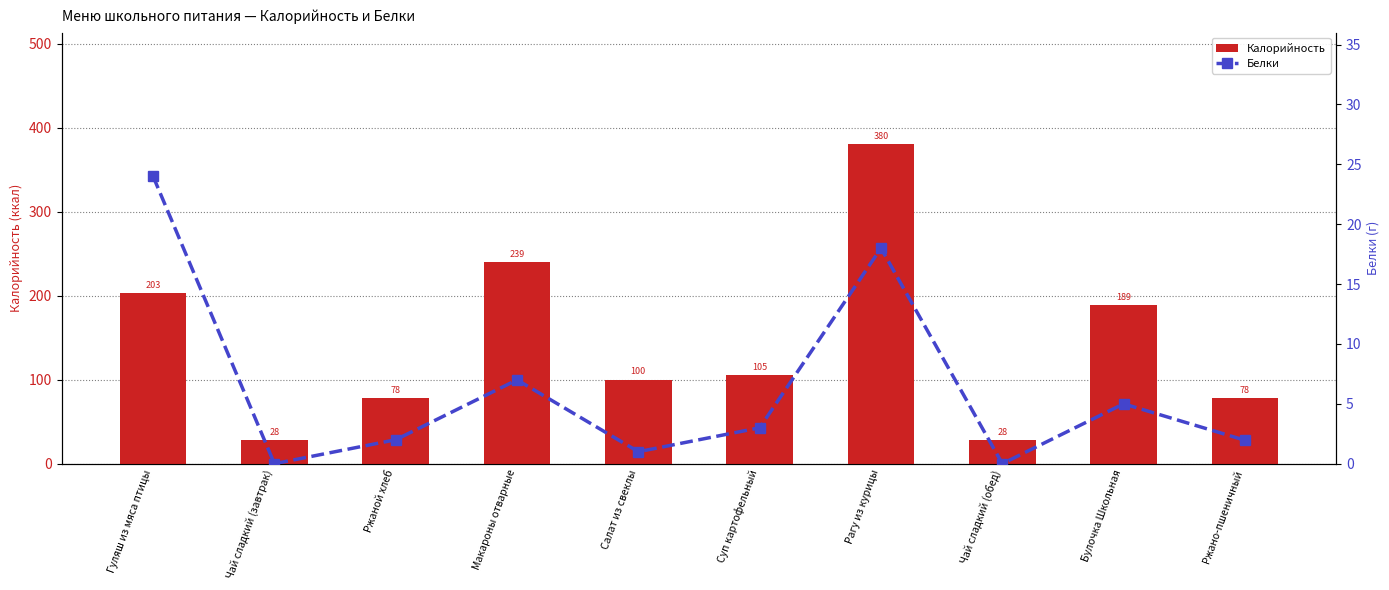

Which has a higher value, Рагу из курицы or Чай сладкий (обед)?

Рагу из курицы